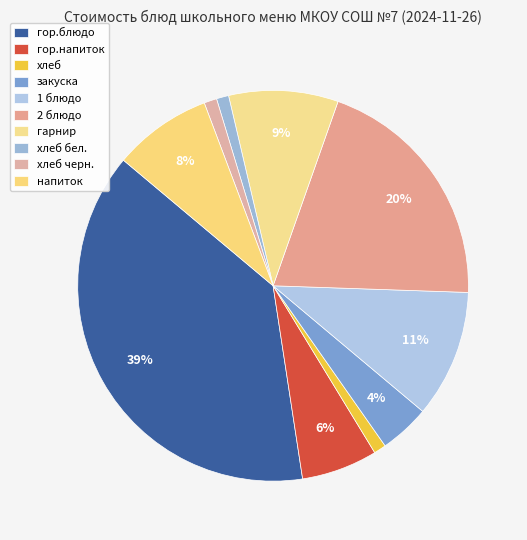

How many segments does this pie chart have?

10